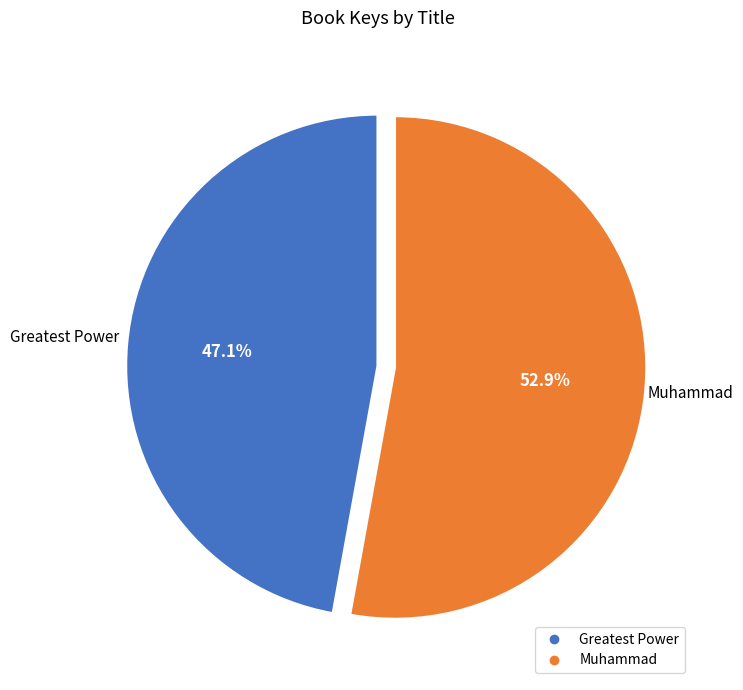

Which has a higher value, Muhammad or Greatest Power?

Muhammad